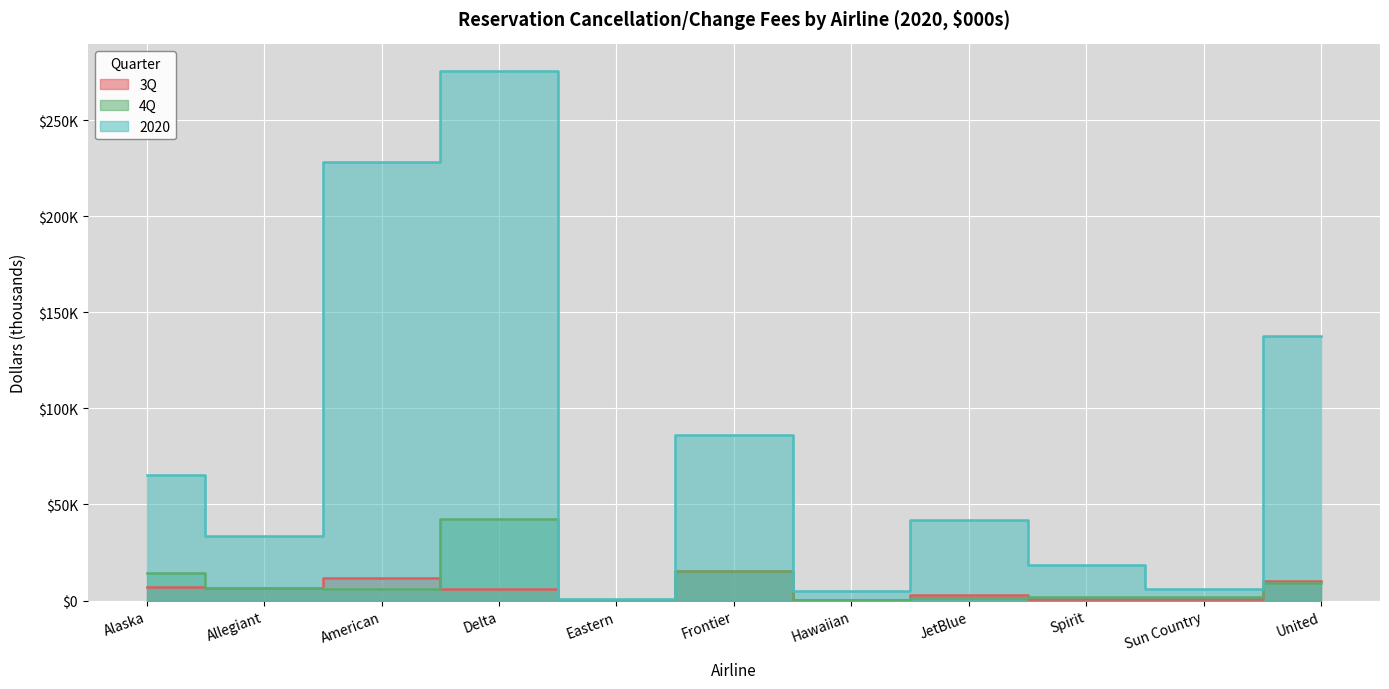

Where is the first local minimum for 3Q?

Allegiant